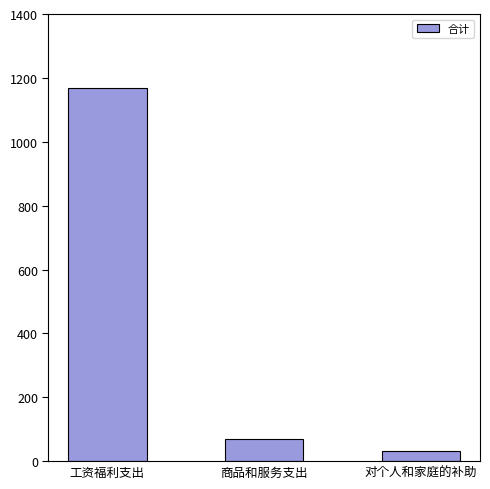

At which label does the data first exceed 68?

工资福利支出